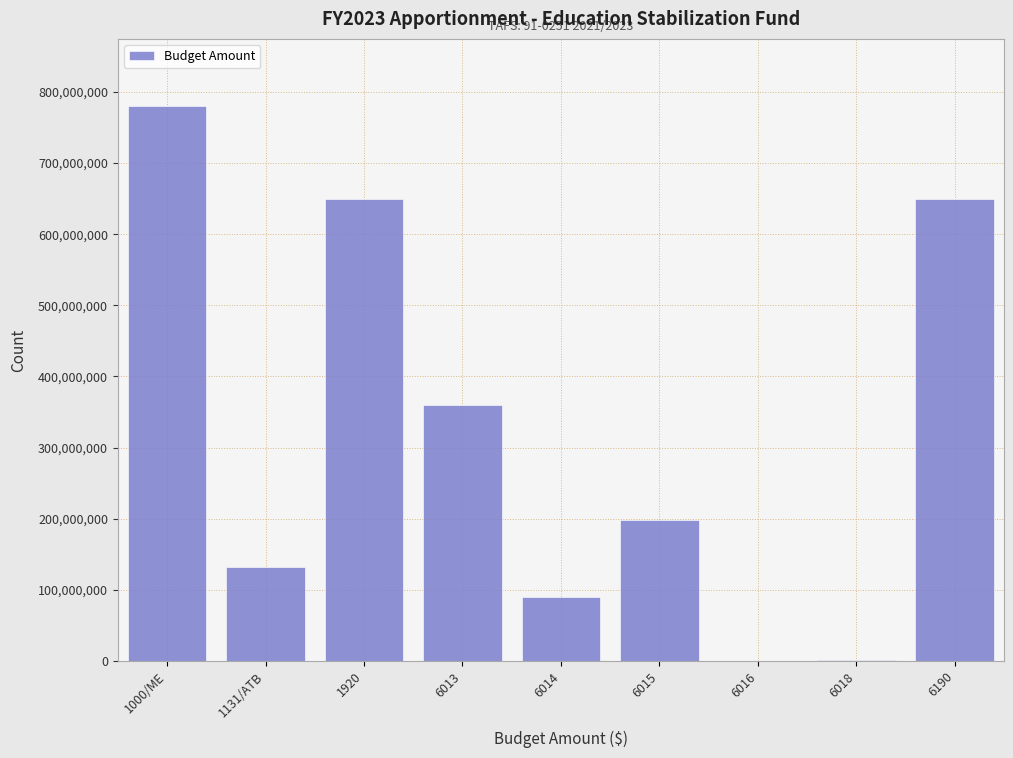

What is the change in value from 1131/ATB to 6013?

+227746320